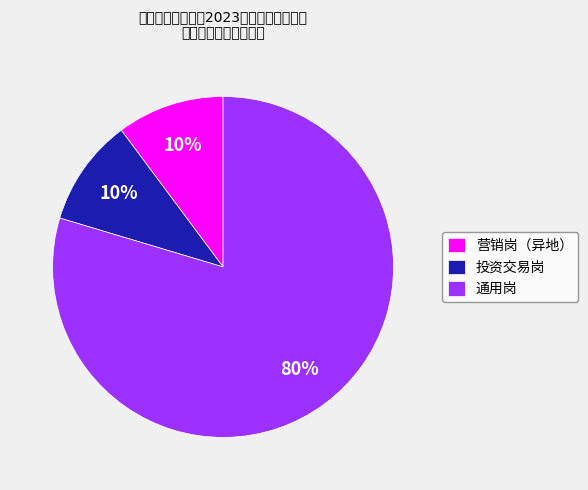

Which category has the biggest portion of the pie?

通用岗